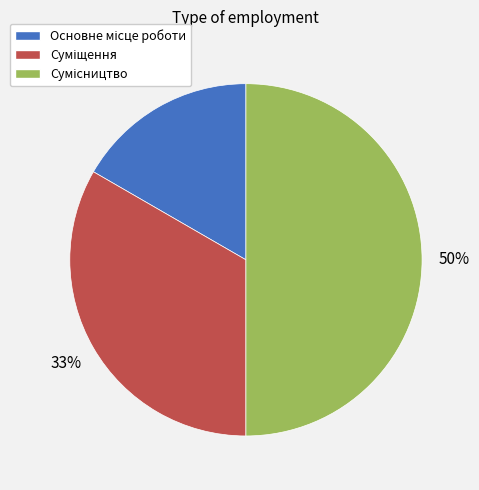

To the nearest percent, what is the average slice percentage?

33%